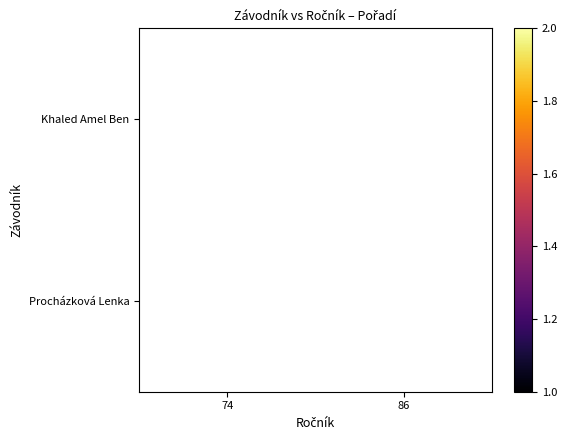

At how many categories does at least one series exceed 1?

1